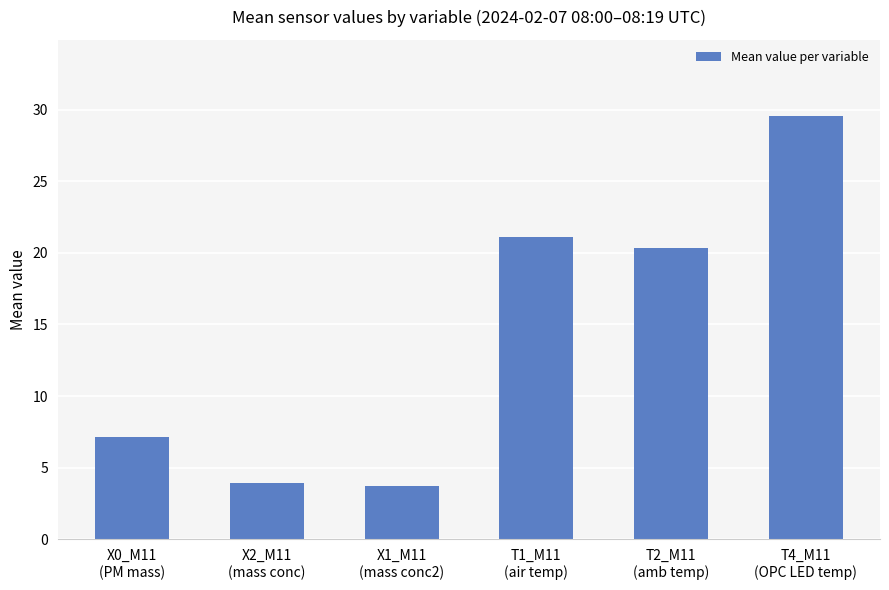

Reading left to right, transcribe all the data shown in this chart.

X0_M11
(PM mass)=7.2	X2_M11
(mass conc)=3.9	X1_M11
(mass conc2)=3.7	T1_M11
(air temp)=21.1	T2_M11
(amb temp)=20.4	T4_M11
(OPC LED temp)=29.6